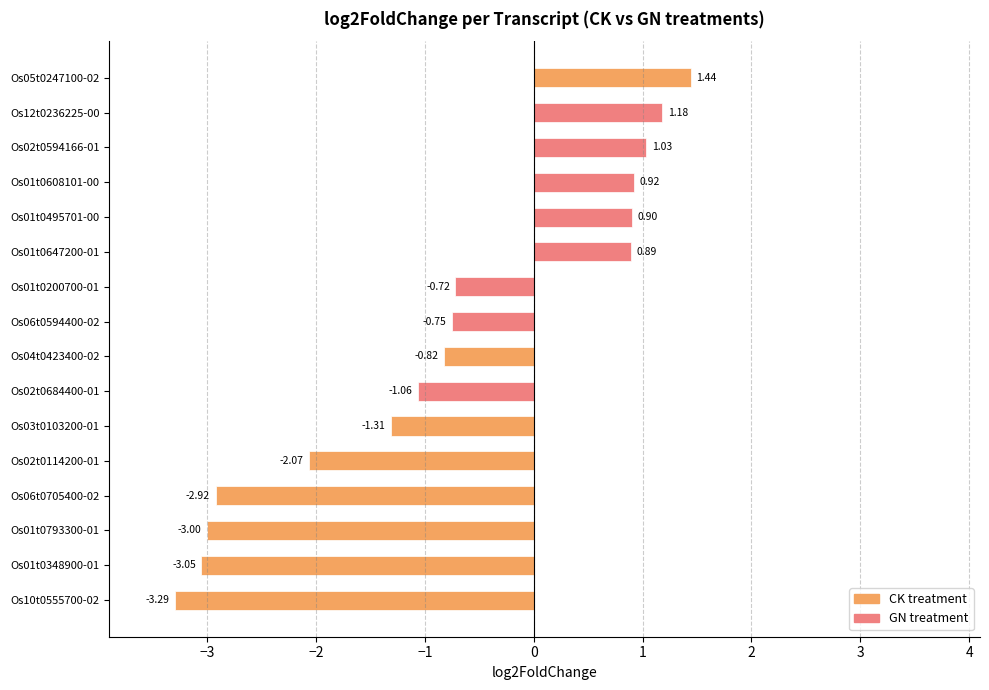

Which has a higher value, Os01t0793300-01 or Os06t0594400-02?

Os06t0594400-02